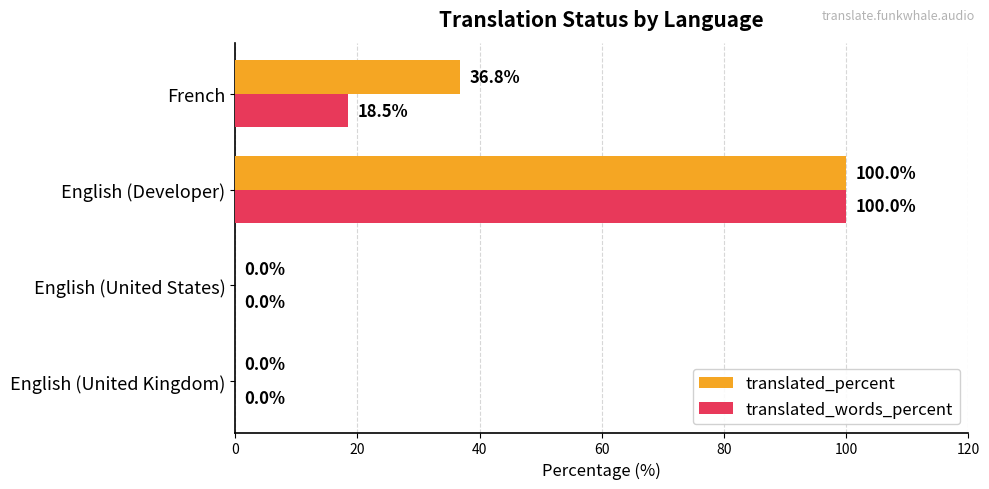

True or false: translated_percent has a value of 0.0 at English (United States).

True